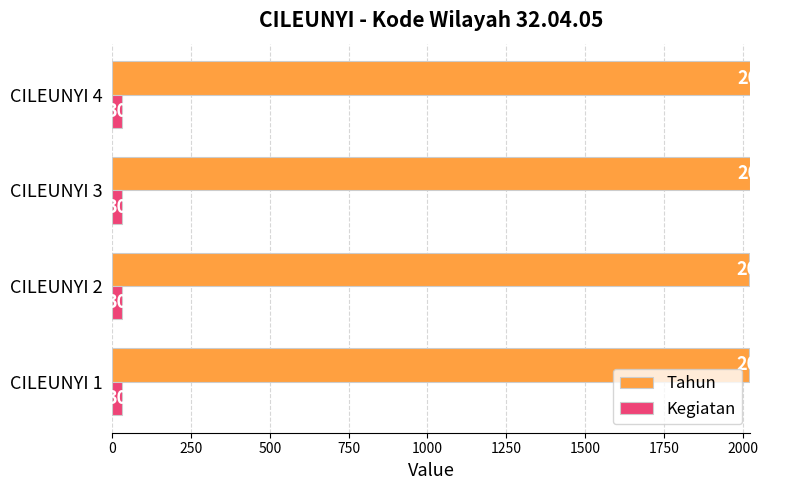

Where is Tahun nearest to the value 2021?

CILEUNYI 2